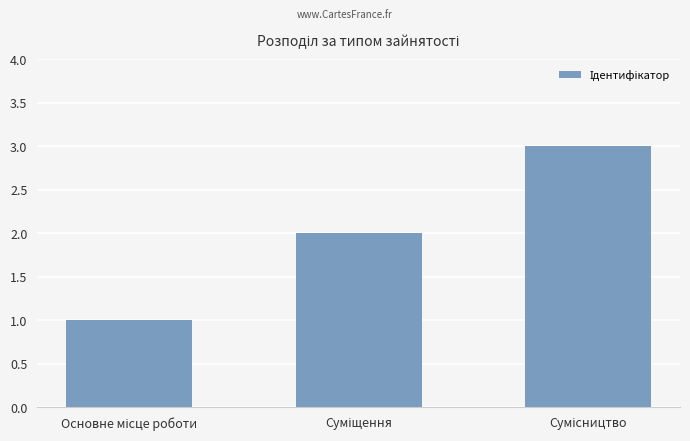

What is the greatest value displayed?

3